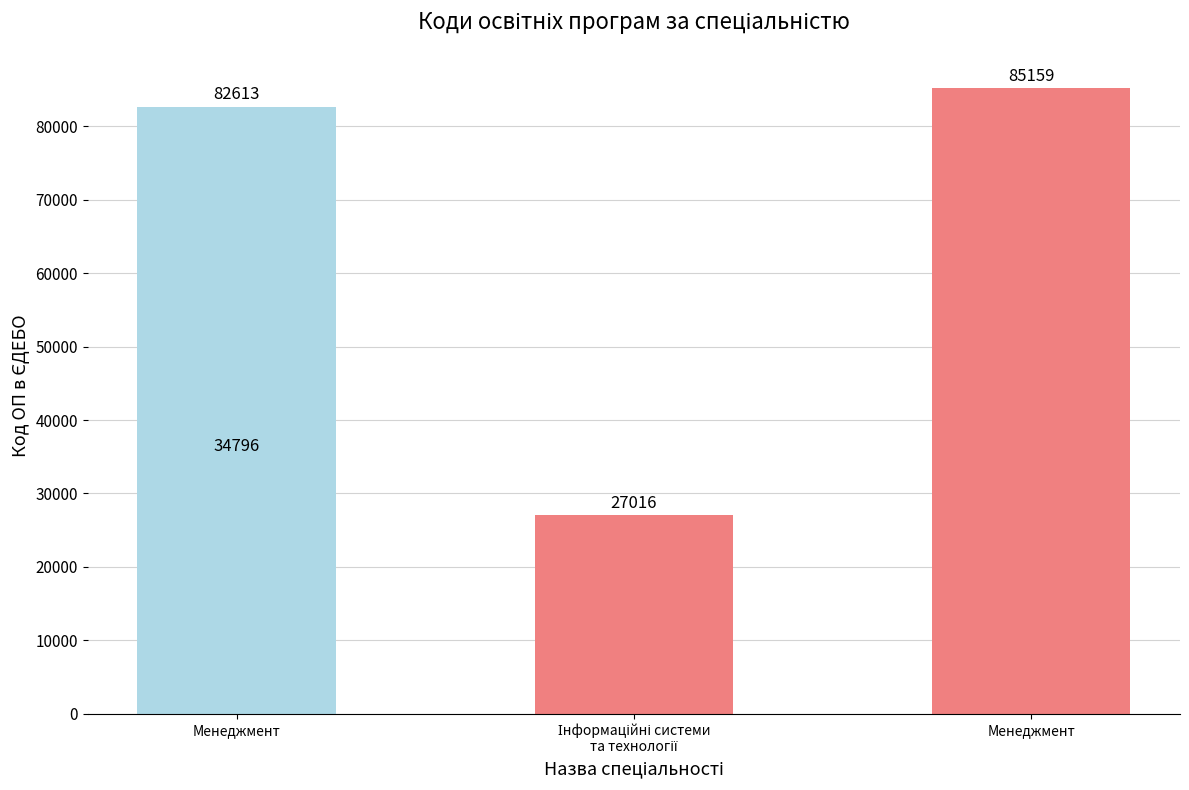

What is the minimum value shown in the chart?

27016